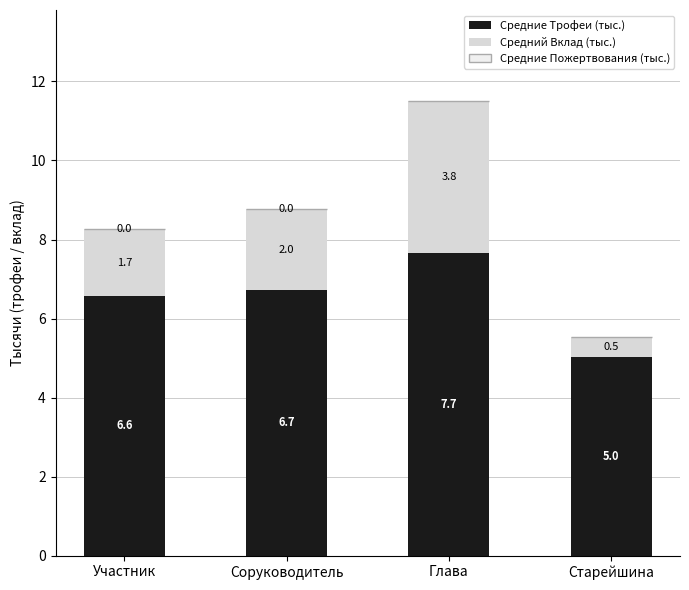

Are the bars horizontal?

No